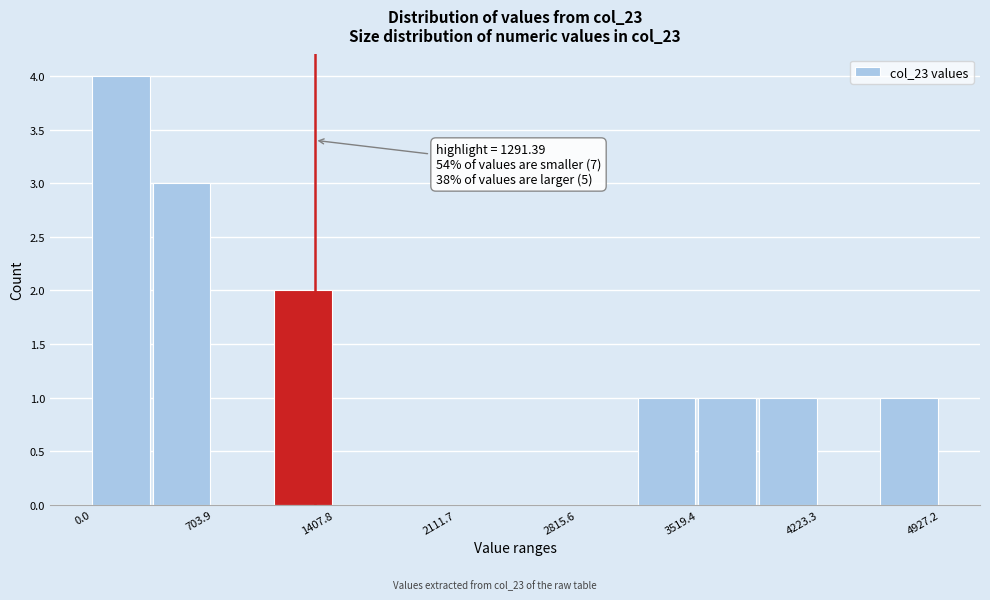

Read against the x-axis, roughly where is the centre of the tallest bar?

200